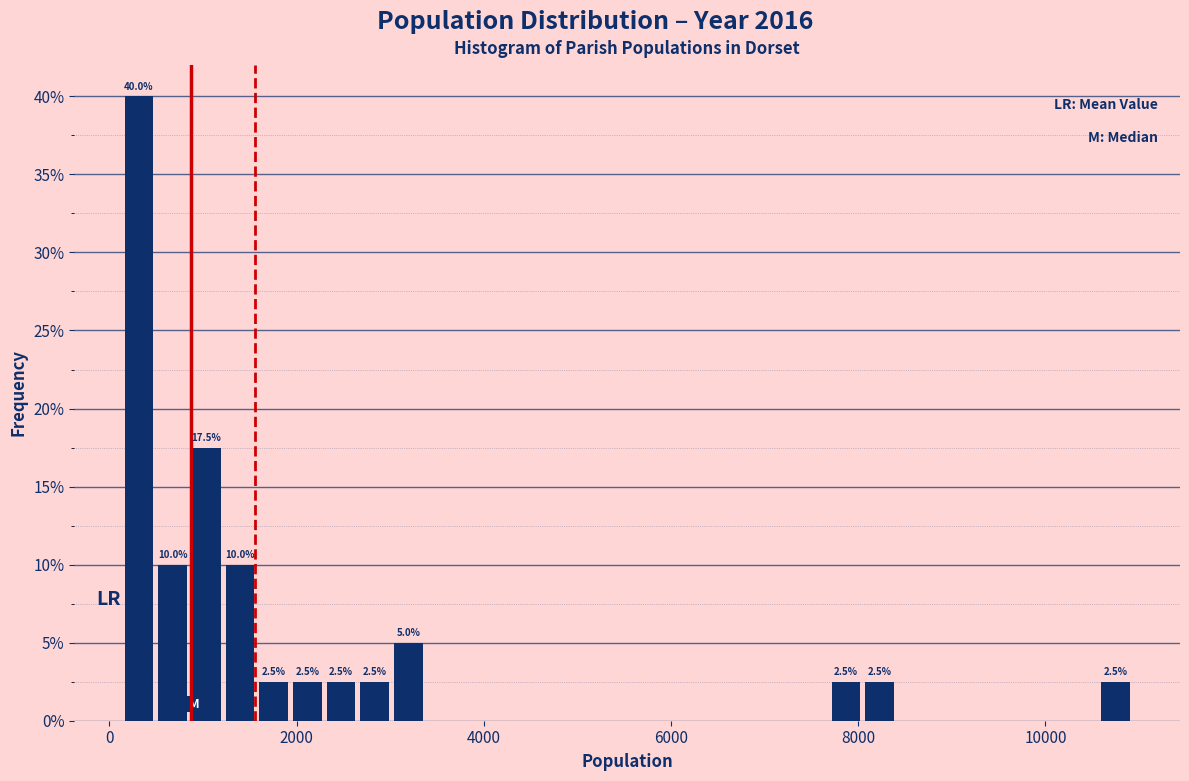

Around what value on the x-axis is the tallest bar? Give the approximate position of its centre, as read against the axis.

400